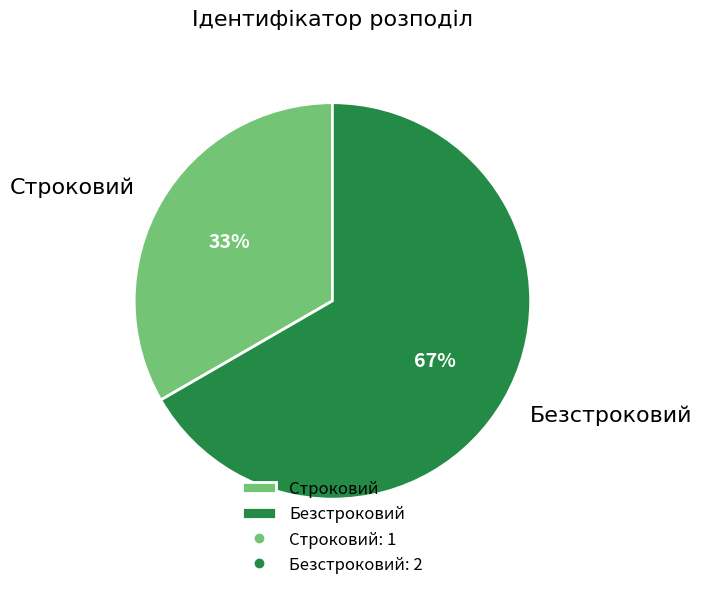

Which slice is the largest?

Безстроковий